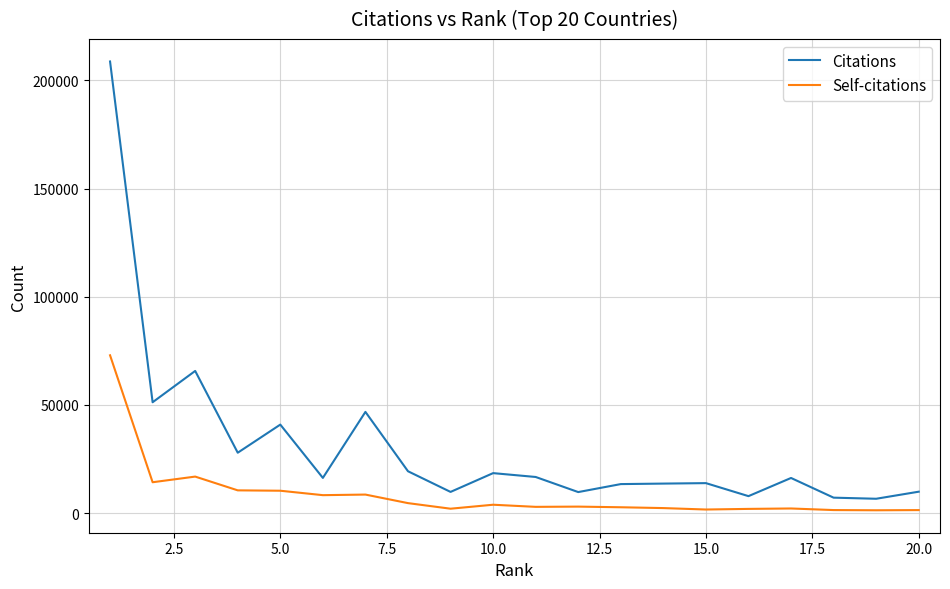

True or false: Citations and Self-citations intersect in this chart.

False